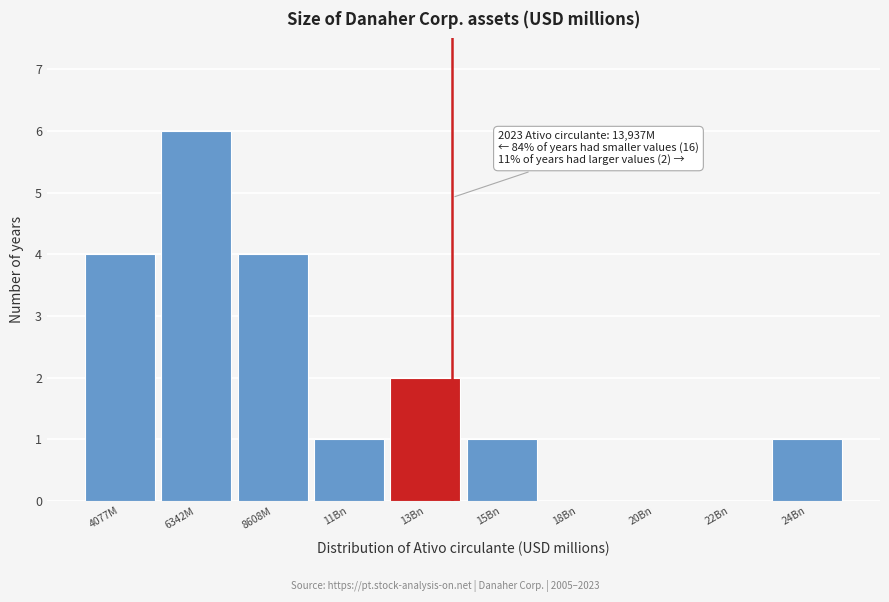

Reading right to left, list all the values displayed in this chart.

24Bn=1	22Bn=0	20Bn=0	18Bn=0	15Bn=1	13Bn=2	11Bn=1	8608M=4	6342M=6	4077M=4